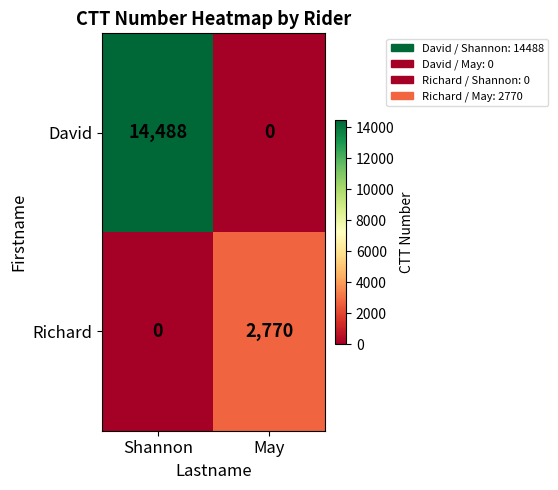

What is the difference between the maximum and minimum values in the David series?

14488